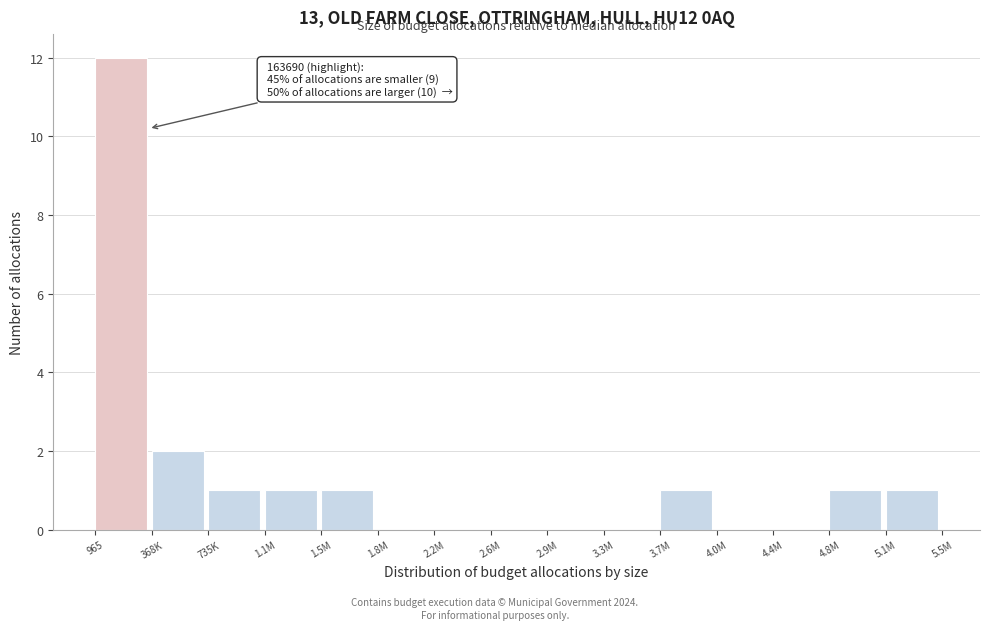

Reading left to right, what are all the values shown in this chart?

965=12	368K=2	735K=1	1.1M=1	1.5M=1	1.8M=0	2.2M=0	2.6M=0	2.9M=0	3.3M=0	3.7M=1	4.0M=0	4.4M=0	4.8M=1	5.1M=1